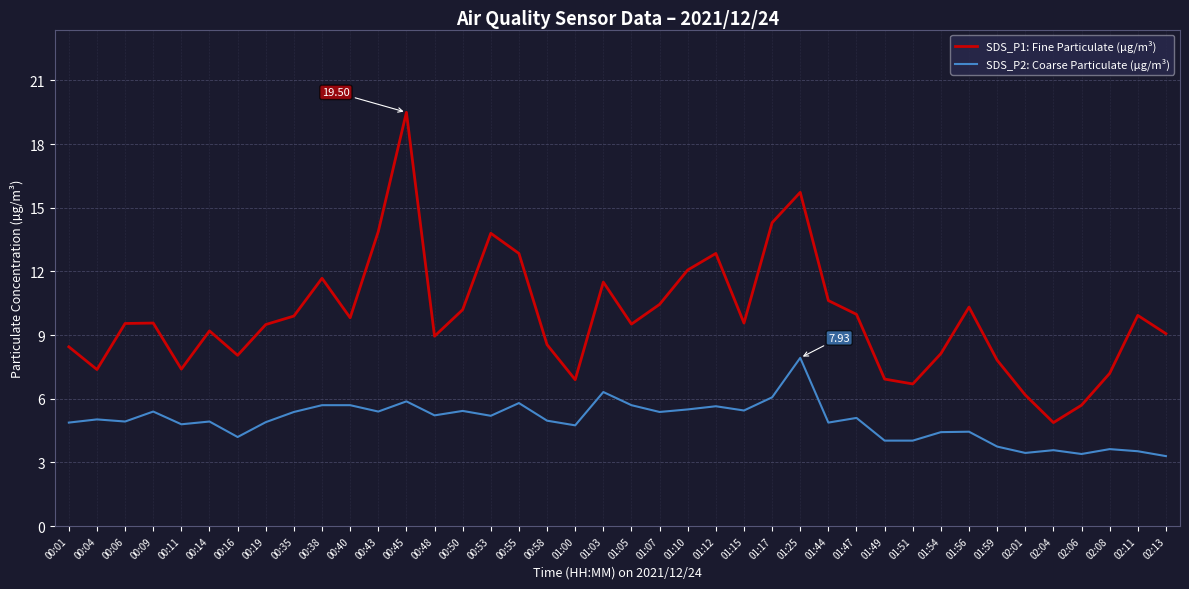

What are all the series names shown in the legend?

SDS_P1: Fine Particulate (µg/m³), SDS_P2: Coarse Particulate (µg/m³)